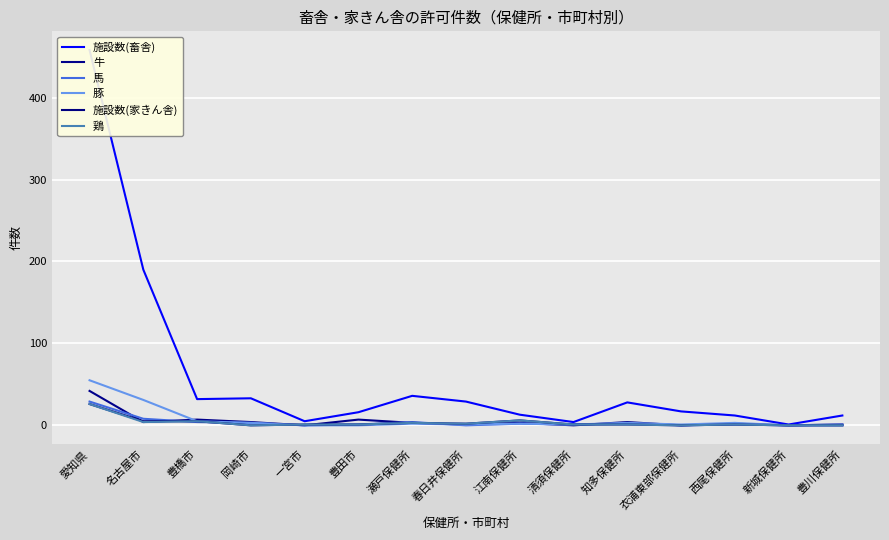

What is the maximum value for 鶏?

26